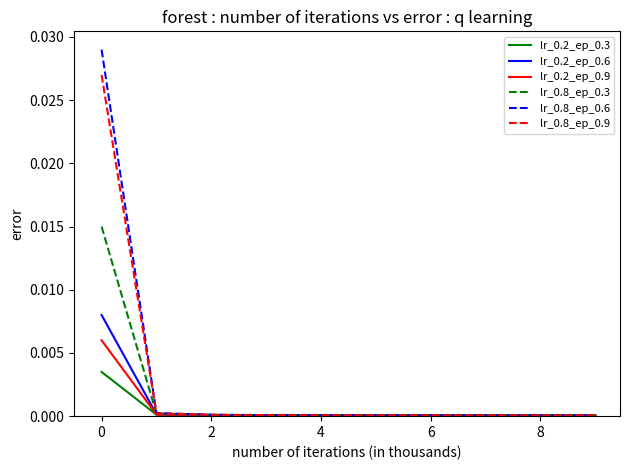

What are all the series names shown in the legend?

lr_0.2_ep_0.3, lr_0.2_ep_0.6, lr_0.2_ep_0.9, lr_0.8_ep_0.3, lr_0.8_ep_0.6, lr_0.8_ep_0.9